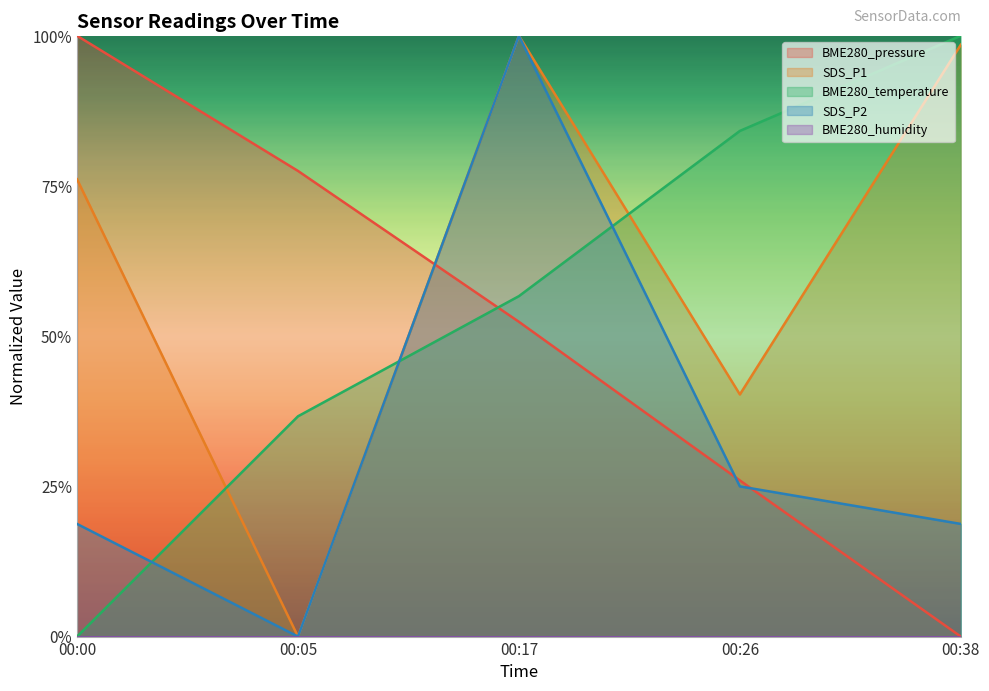

True or false: SDS_P2 and SDS_P1 cross at least once.

False